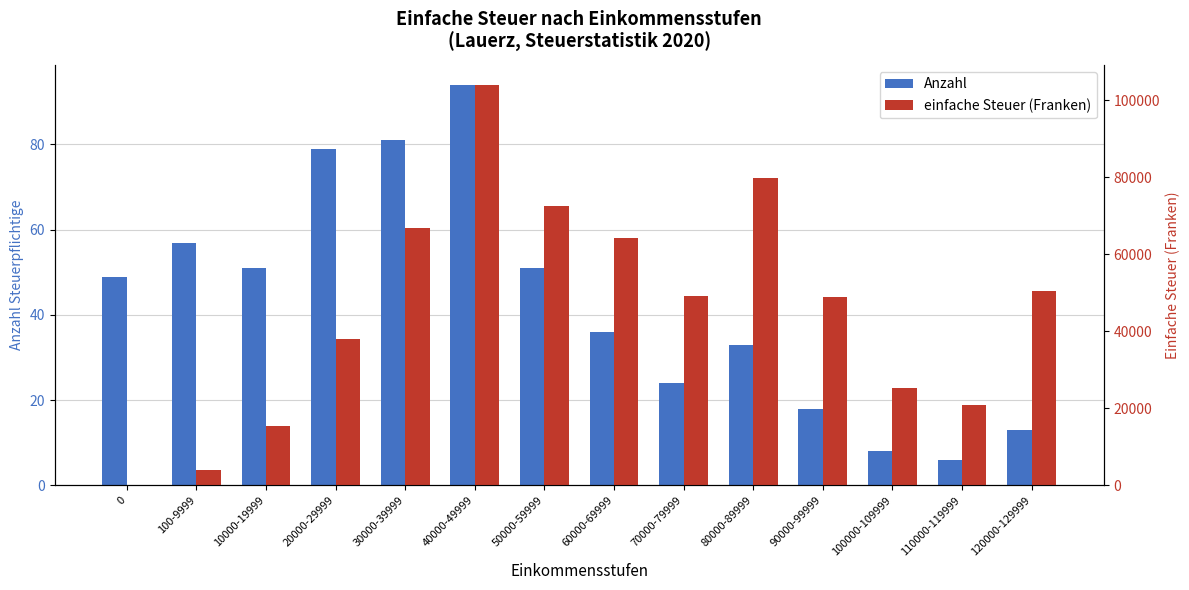

What is the label of the 3rd bar from the right?

100000-109999